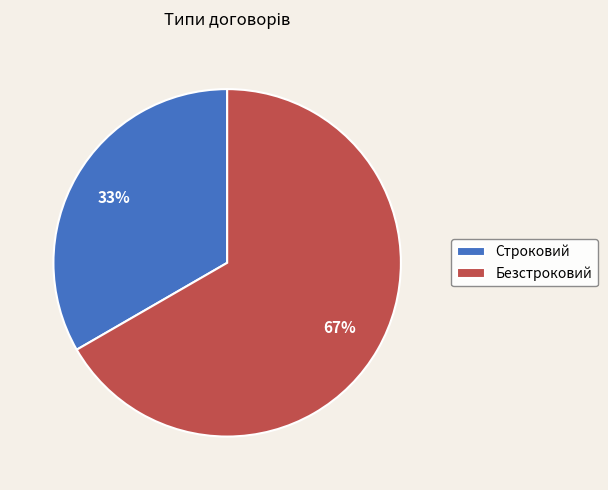

What percentage is the Безстроковий slice, to the nearest percent?

67%